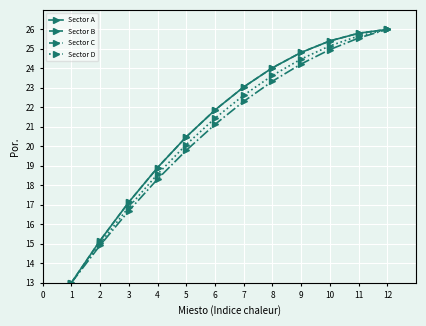

Is this an area chart (filled region under the line)?

No